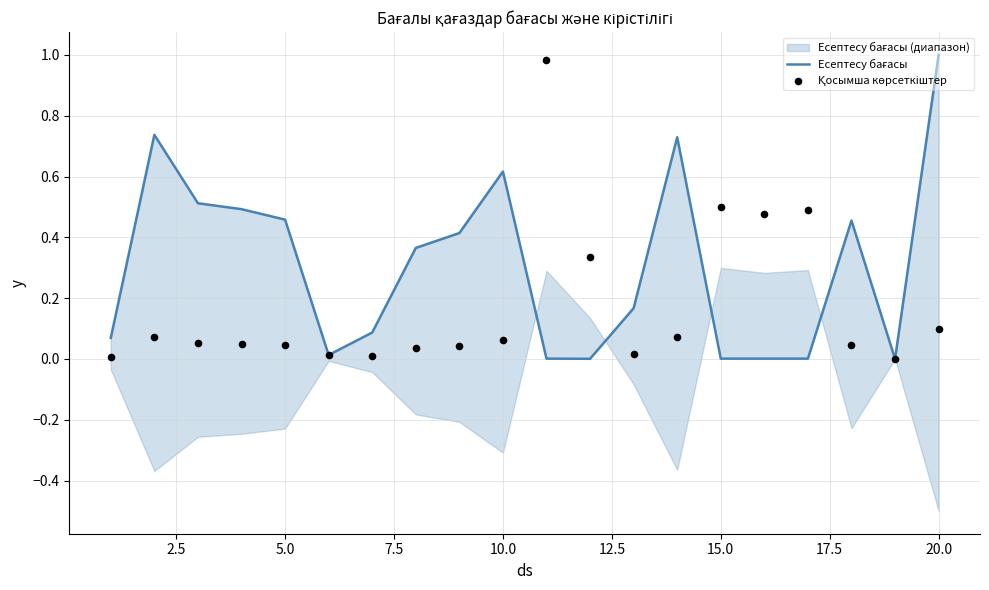

Which series reaches the maximum Y coordinate?

Есептесу бағасы